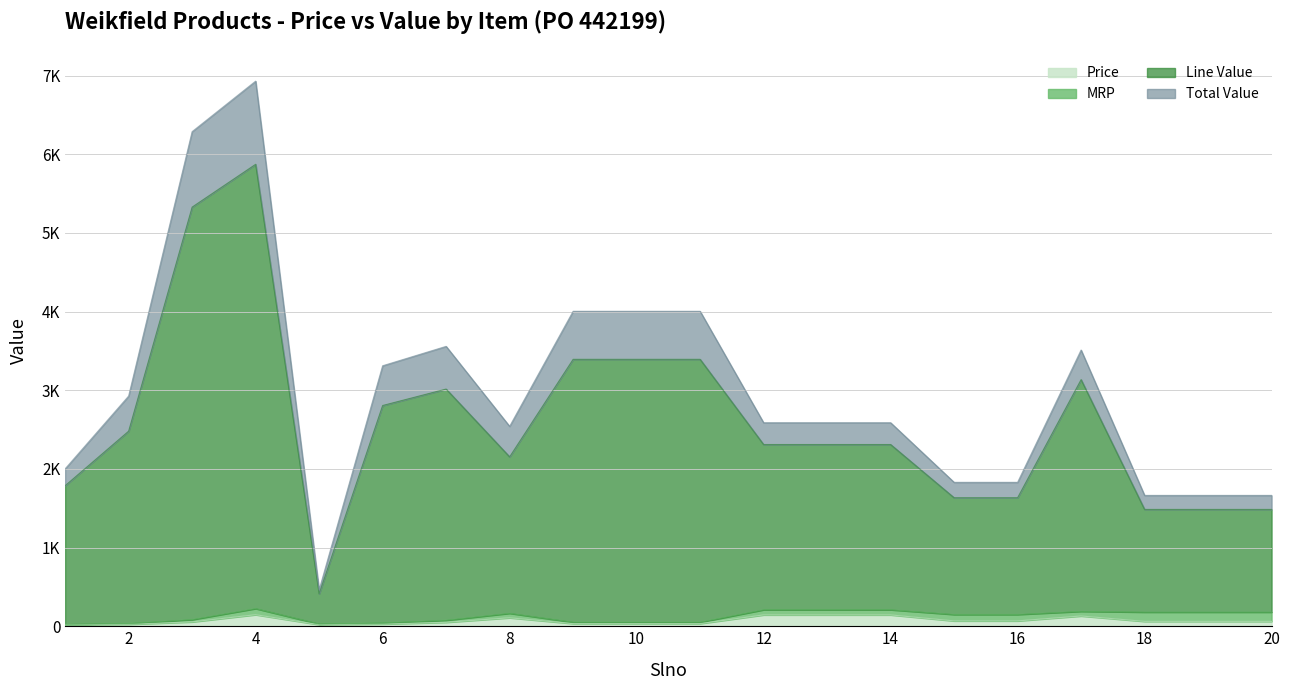

Reading left to right, list all the values displayed in this chart.

Price: 17.9	24.8	55.5	146.8	20.6	28.1	50.2	107.7	33.9	33.9	33.9	144.4	144.4	144.4	68.1	68.1	130.6	61.9	61.9	61.9
MRP: 26.0	36.0	85.0	225.0	30.0	43.0	77.0	165.0	52.0	52.0	52.0	210.0	210.0	210.0	150.0	150.0	190.0	180.0	180.0	180.0
Line Value: 1787.0	2480.0	5328.0	5872.0	412.0	2806.0	3015.0	2153.4	3393.0	3393.0	3393.0	2310.1	2310.1	2310.1	1633.4	1633.4	3134.9	1485.1	1485.1	1485.1
Total Value: 2001.4	2926.4	6287.0	6929.0	461.4	3311.1	3557.7	2541.0	4003.7	4003.7	4003.7	2587.3	2587.3	2587.3	1829.5	1829.5	3511.1	1663.3	1663.3	1663.3